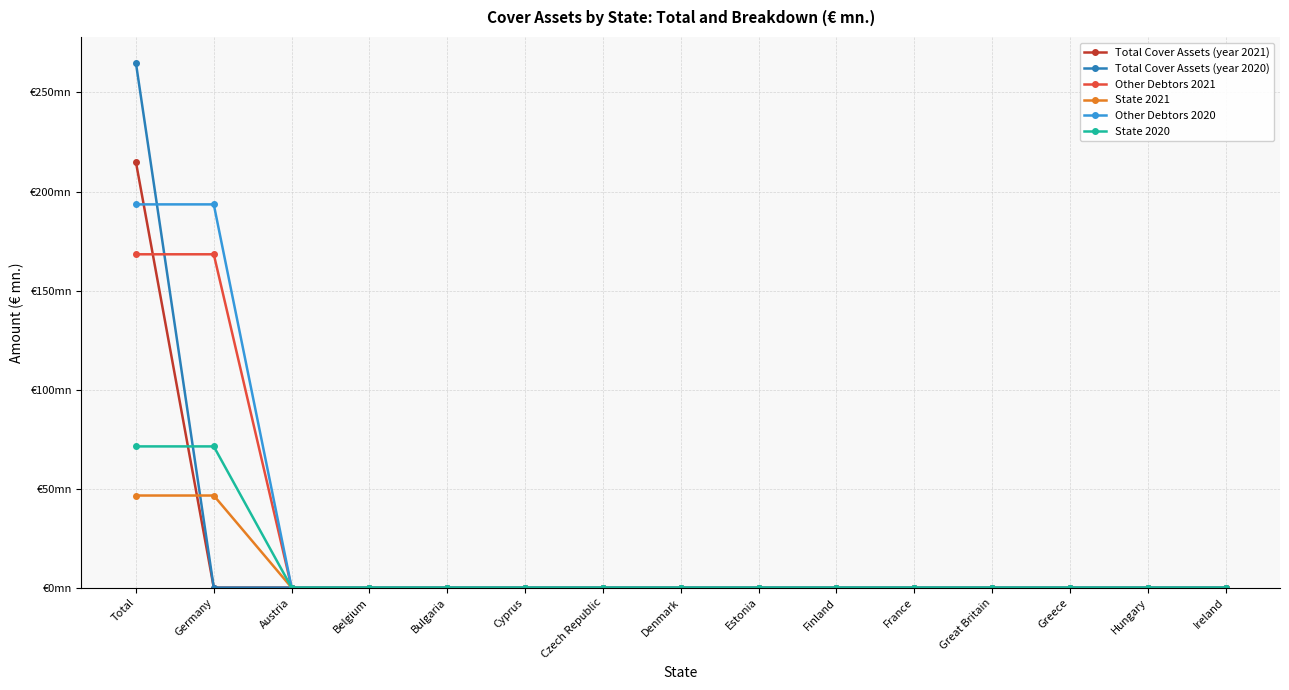

Rank the series by their average value, from highest to lowest.

Other Debtors 2020, Other Debtors 2021, Total Cover Assets (year 2020), Total Cover Assets (year 2021), State 2020, State 2021